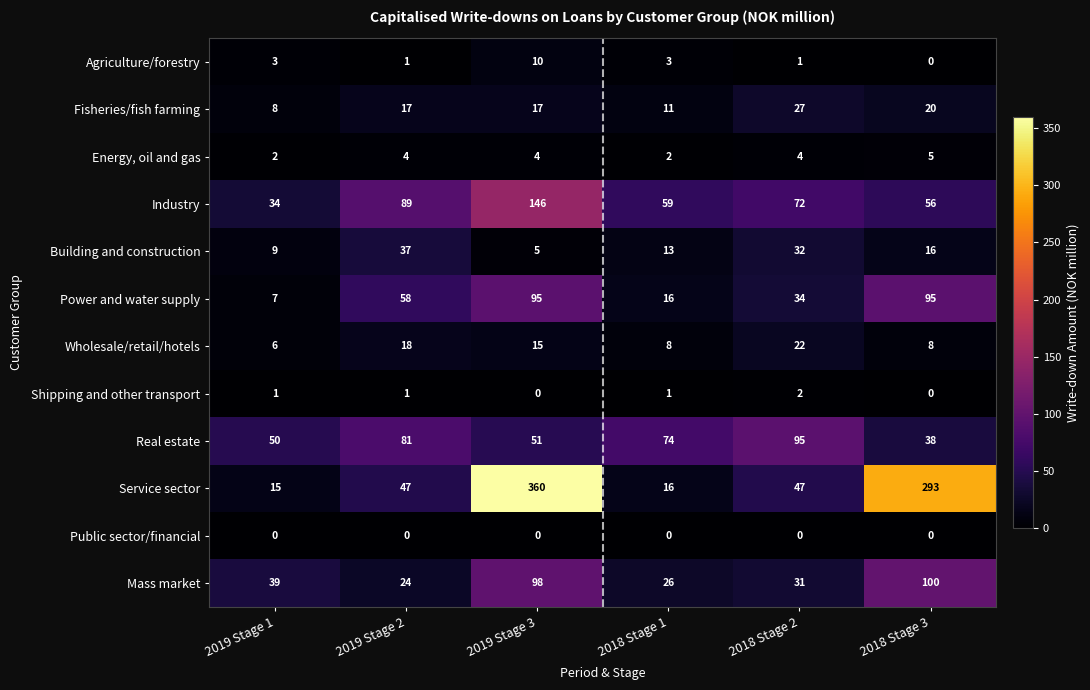

At which category is the sum across all series the highest?

2019 Stage 3